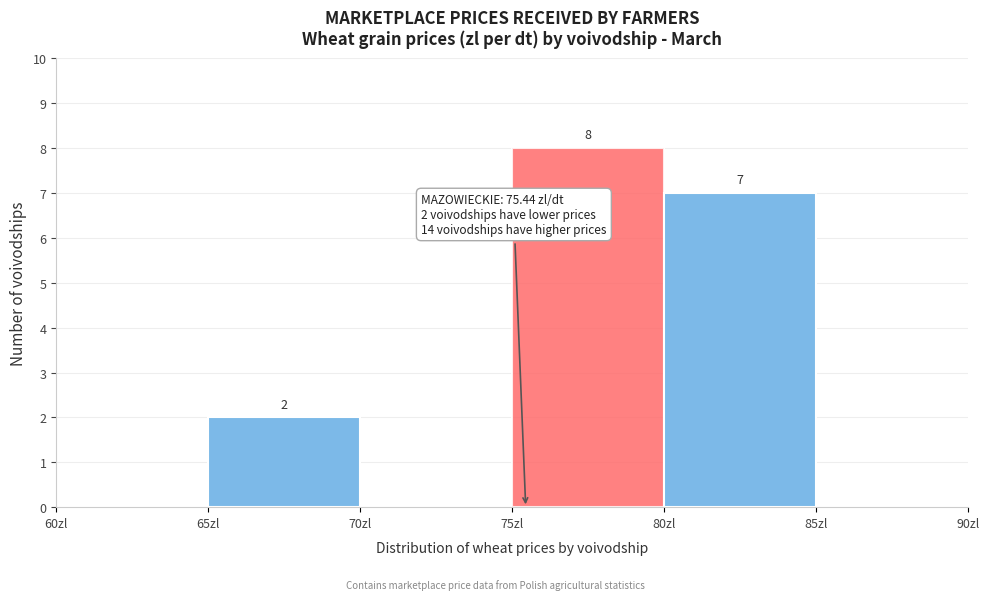

Over which range of the x-axis is the bar tallest?

75 to 80